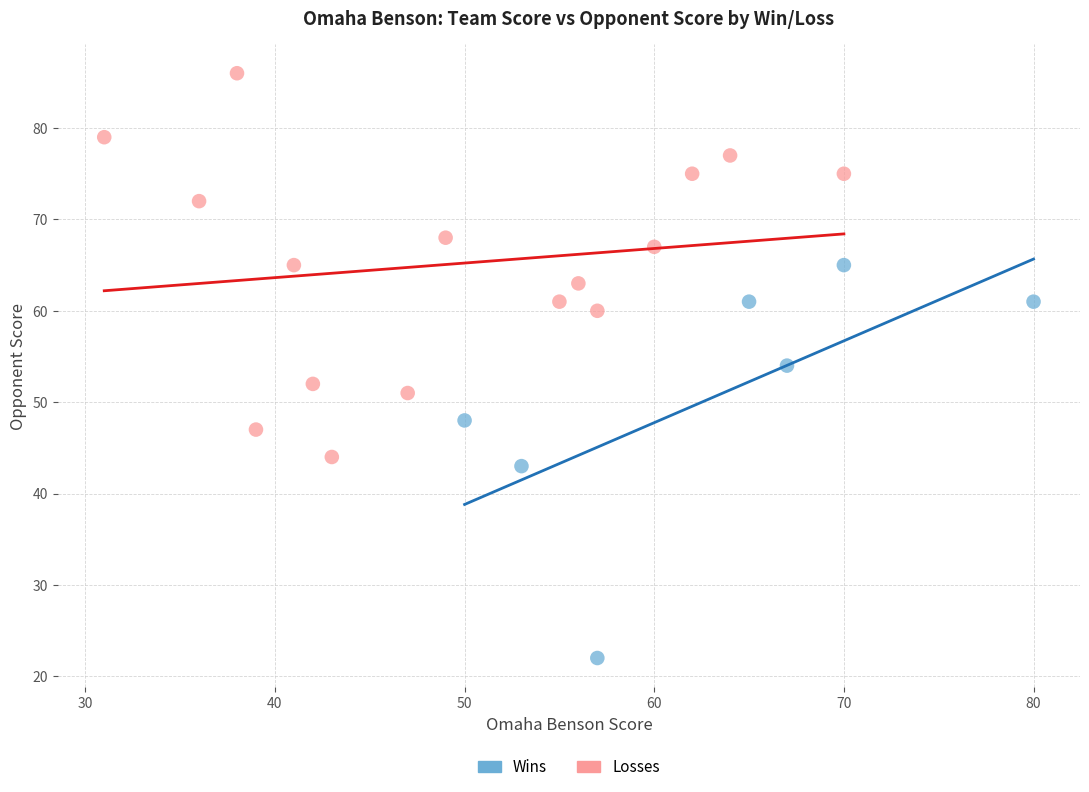

Which series reaches the minimum Y coordinate?

Wins